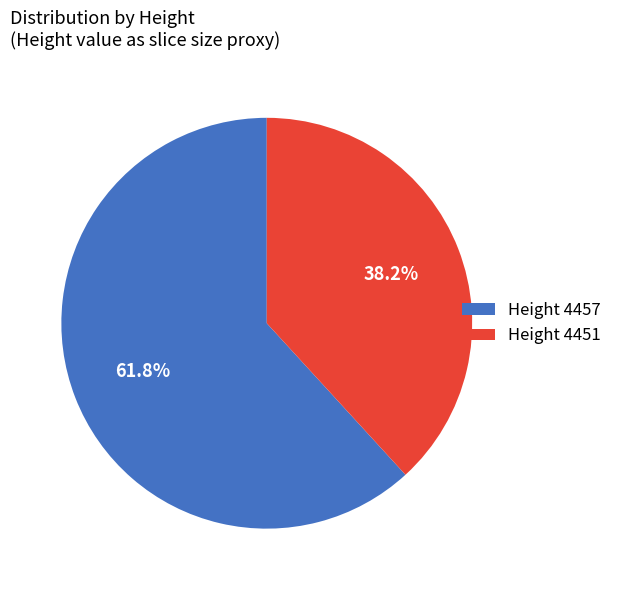

How many slices are in this pie chart?

2